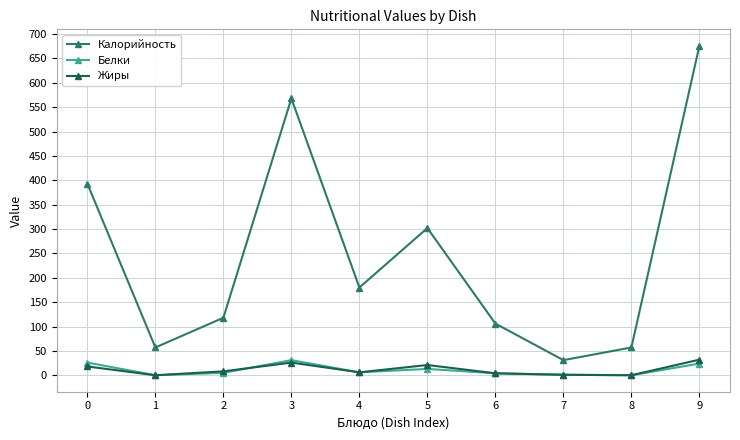

Which series has the largest range (max minus min)?

Калорийность